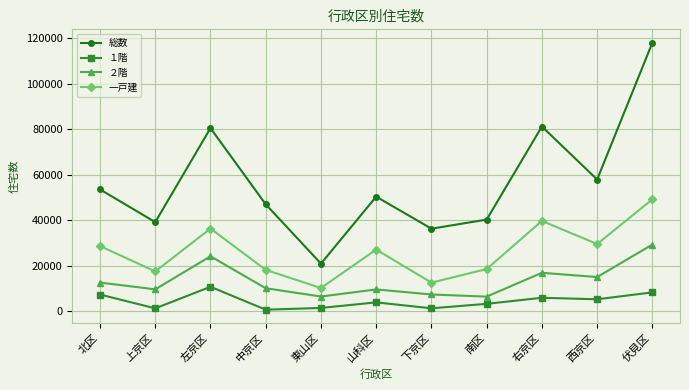

What position from the right is 左京区?

9